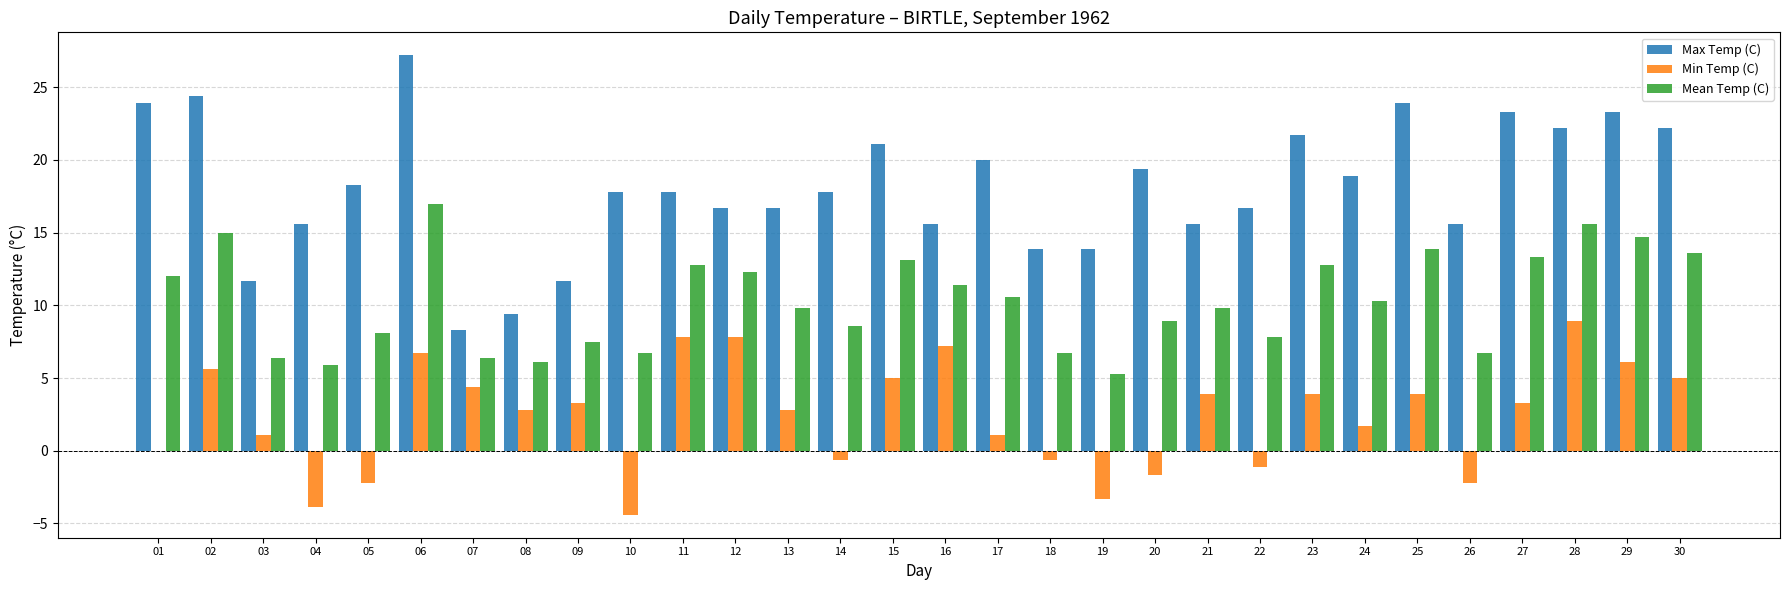

Where does the Min Temp (C) series first go above 3?

02